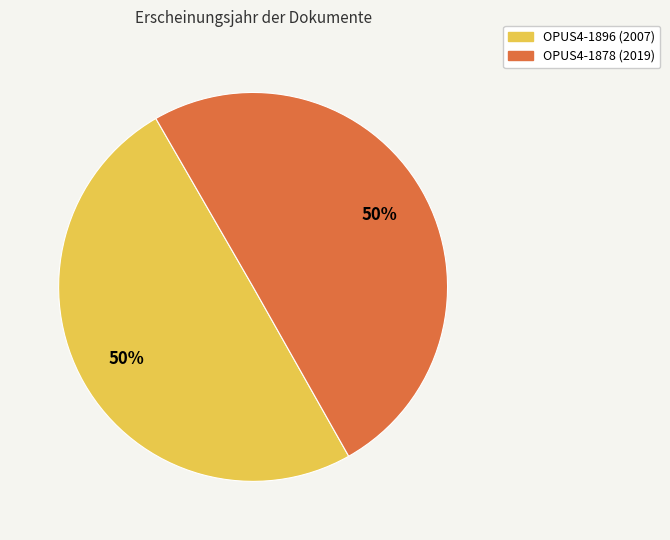

How many slices are in this pie chart?

2